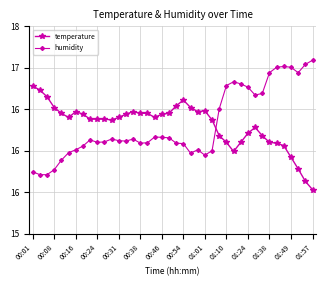

How many times do humidity and temperature cross each other?

1